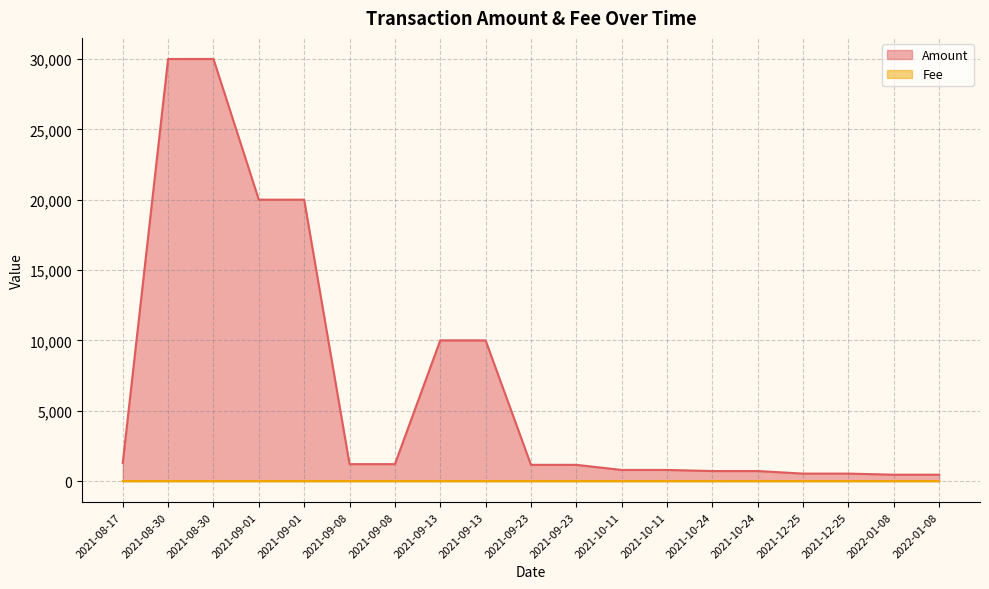

Between 2021-09-01 and 2021-09-13, which is larger?

2021-09-01